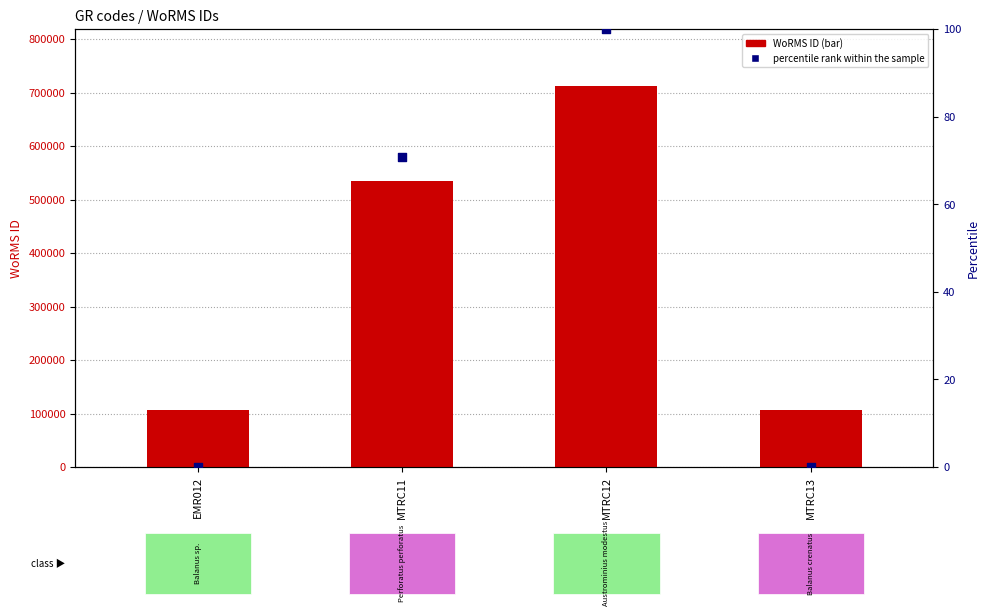

Which series has the largest total across all categories?

WoRMS ID